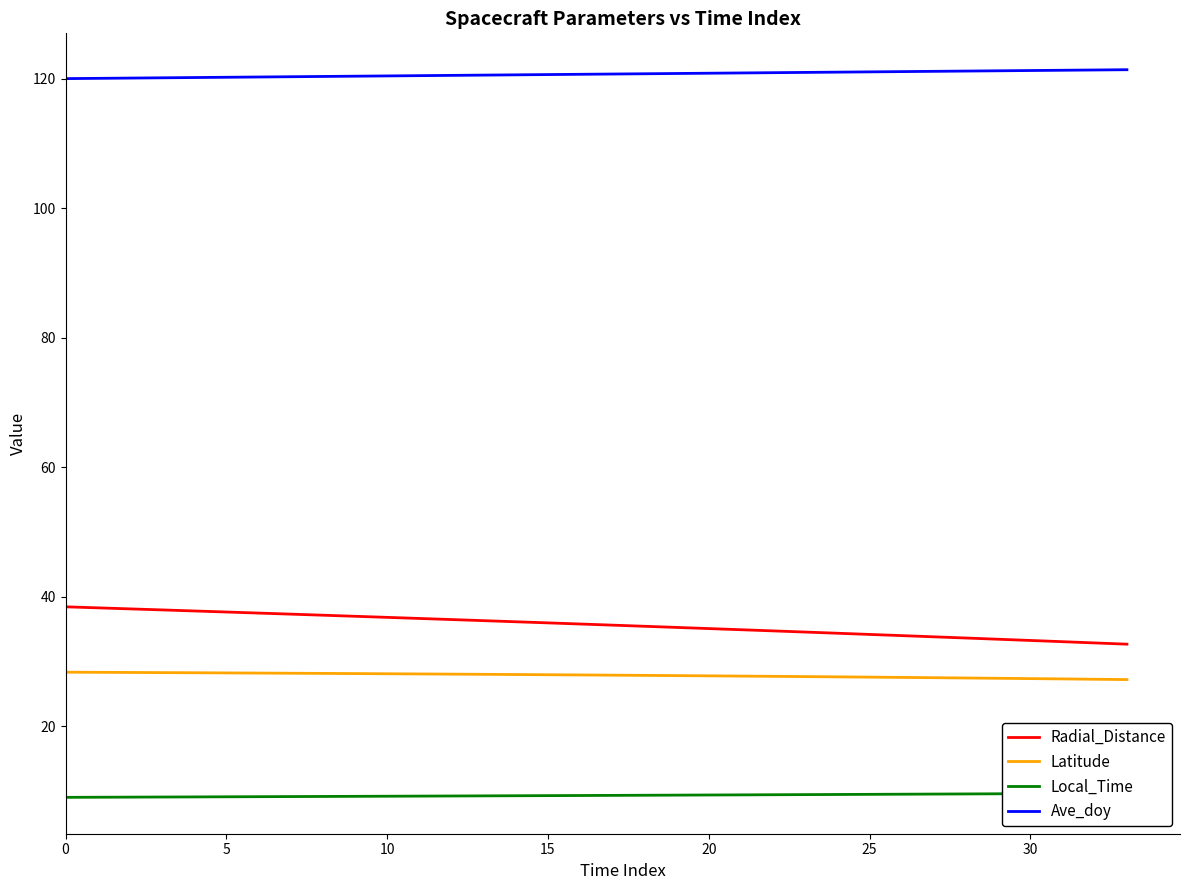

What are all the series names shown in the legend?

Radial_Distance, Latitude, Local_Time, Ave_doy